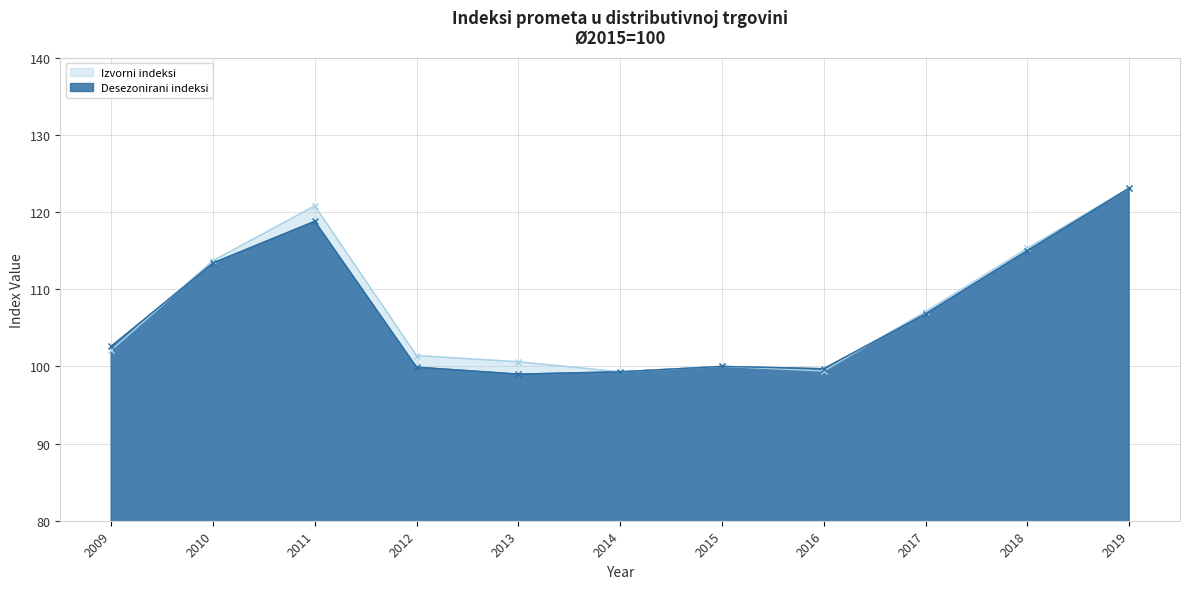

What is the maximum value shown in the chart?

123.1